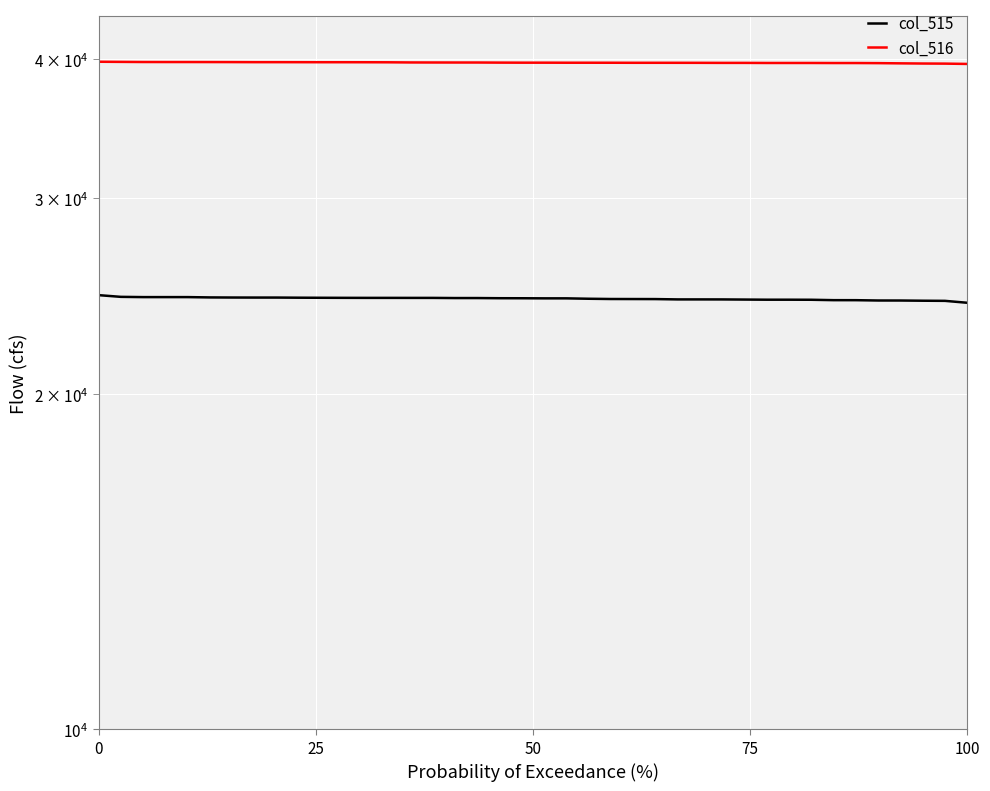

What is the value of the col_516 point at the 3rd from the left?

39774